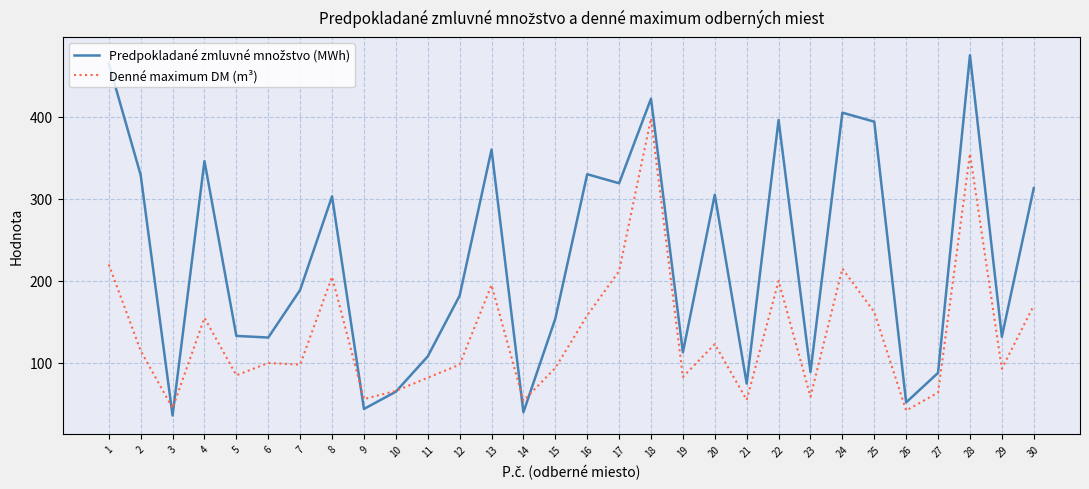

What is the difference between the highest and lowest values at 12?

84